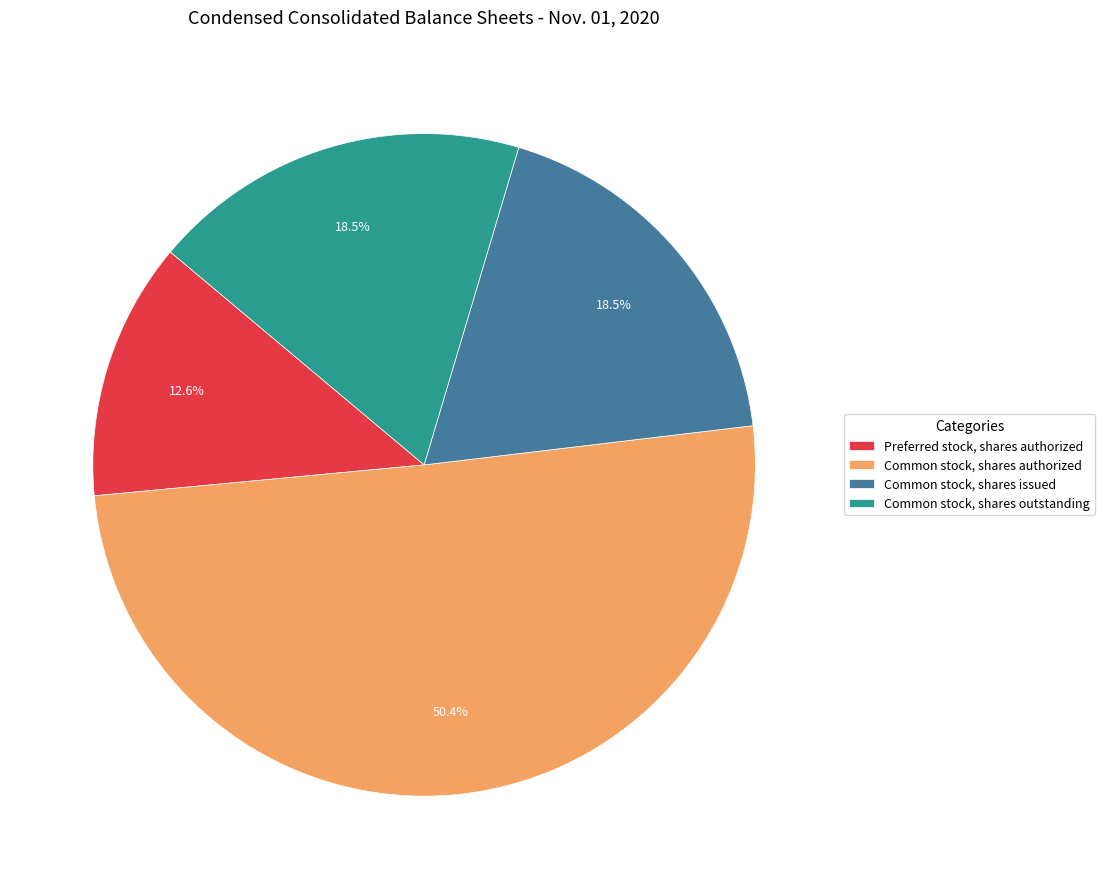

Is Common stock, shares authorized the majority of the pie?

Yes